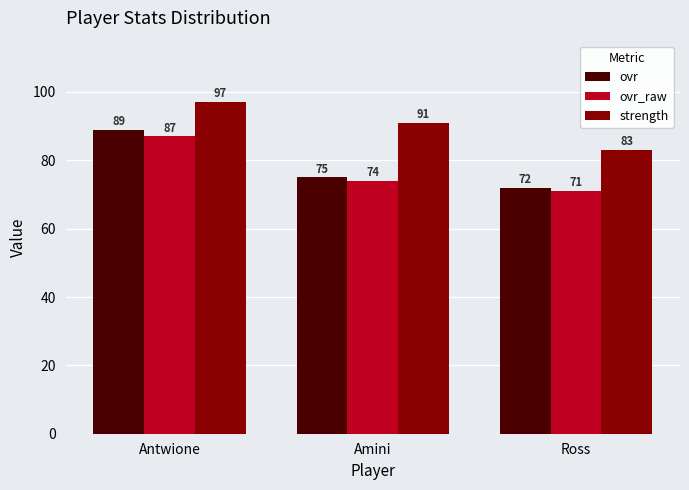

What is the difference between the strength values at Antwione and Ross?

14